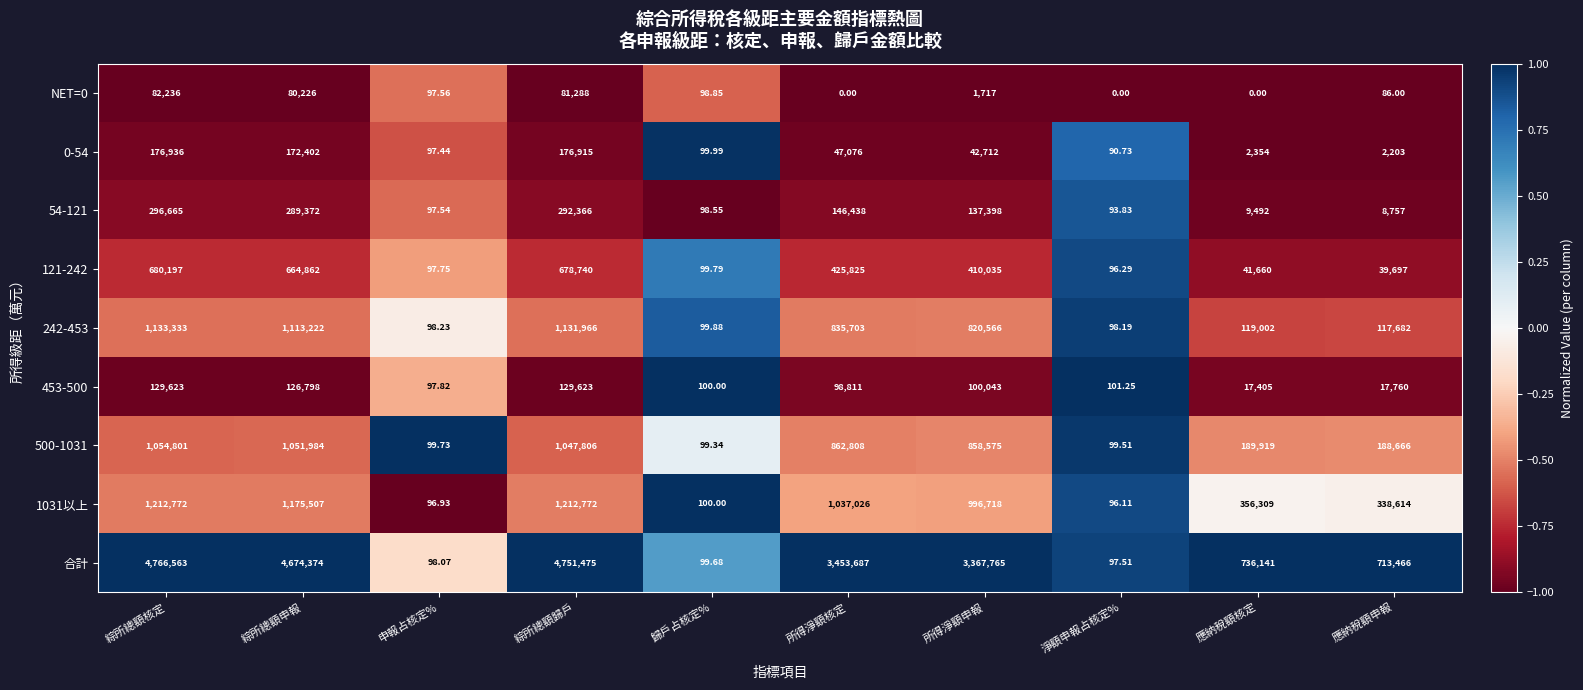

Where is 500-1031 nearest to the value 527450?

所得淨額申報